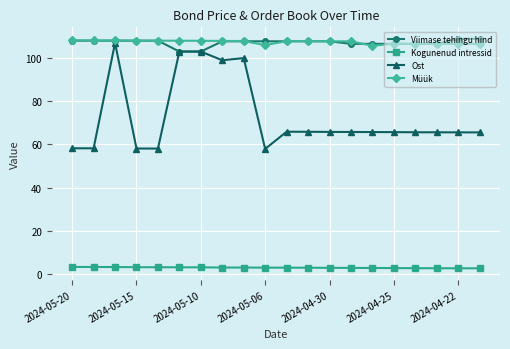

Which series has the largest range (max minus min)?

Ost